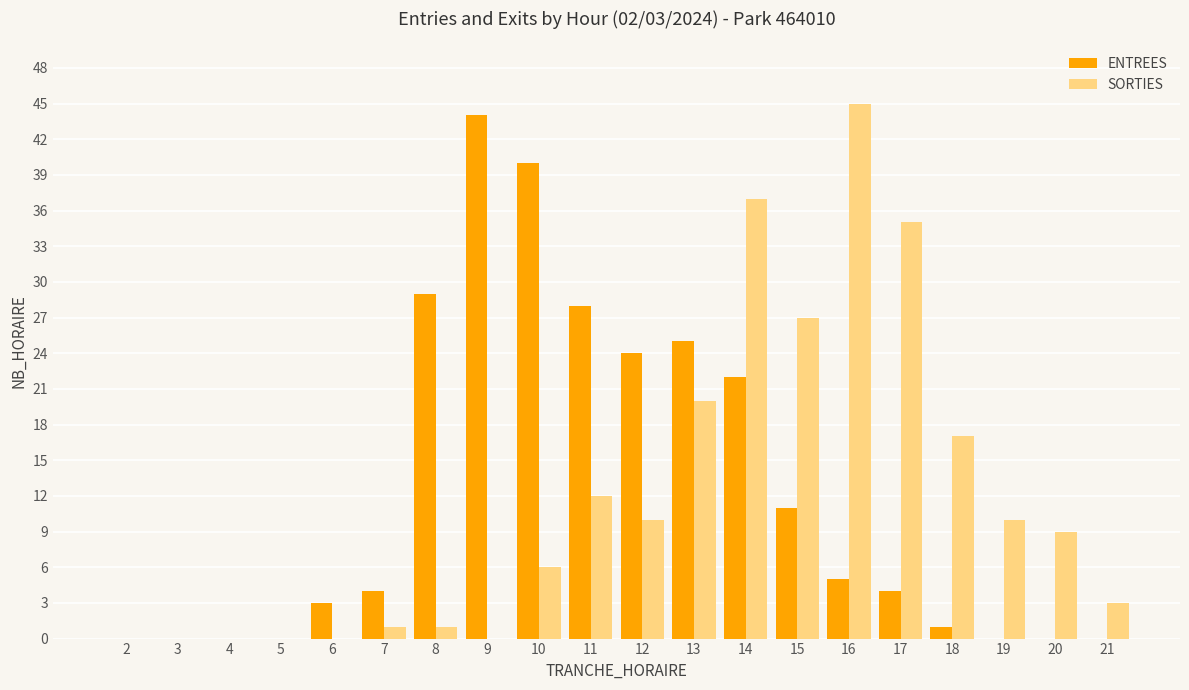

What is the sum of the SORTIES values at 7 and 2?

1